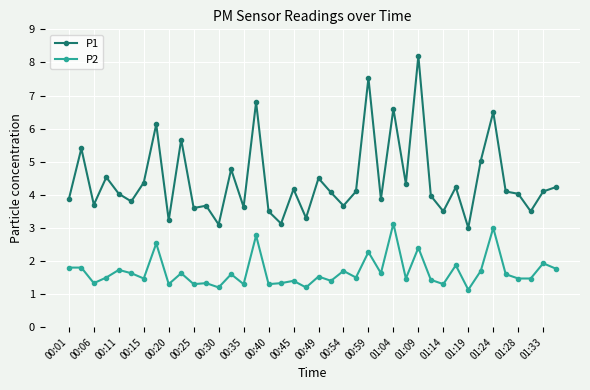

True or false: P2 has more than 1 points higher than both neighbors.

True